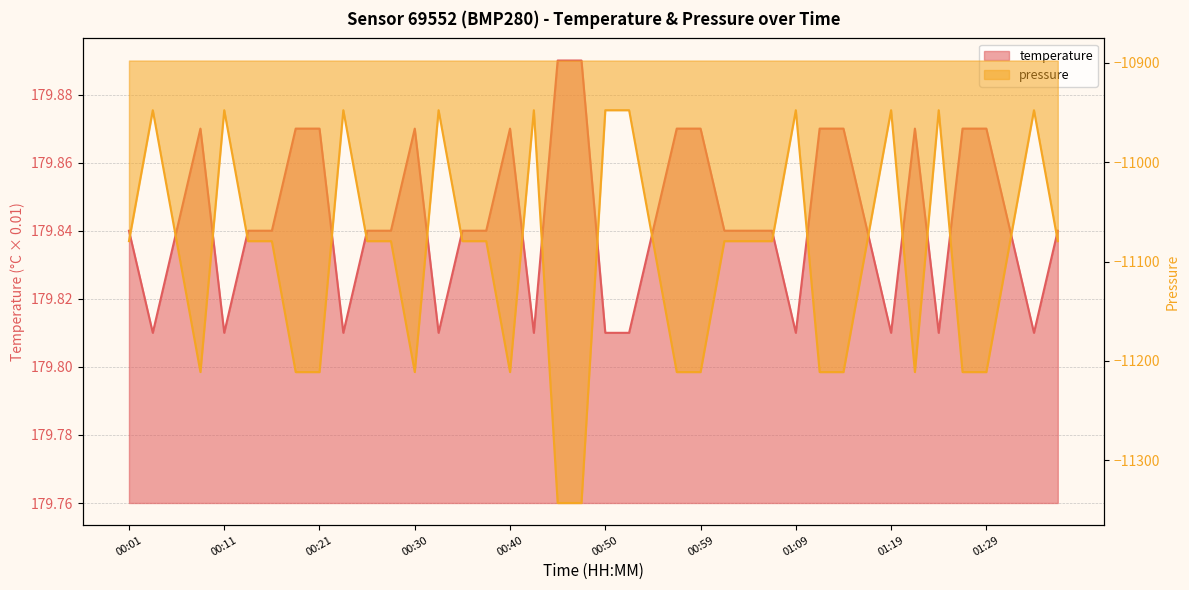

At which category is the sum across all series the highest?

00:03